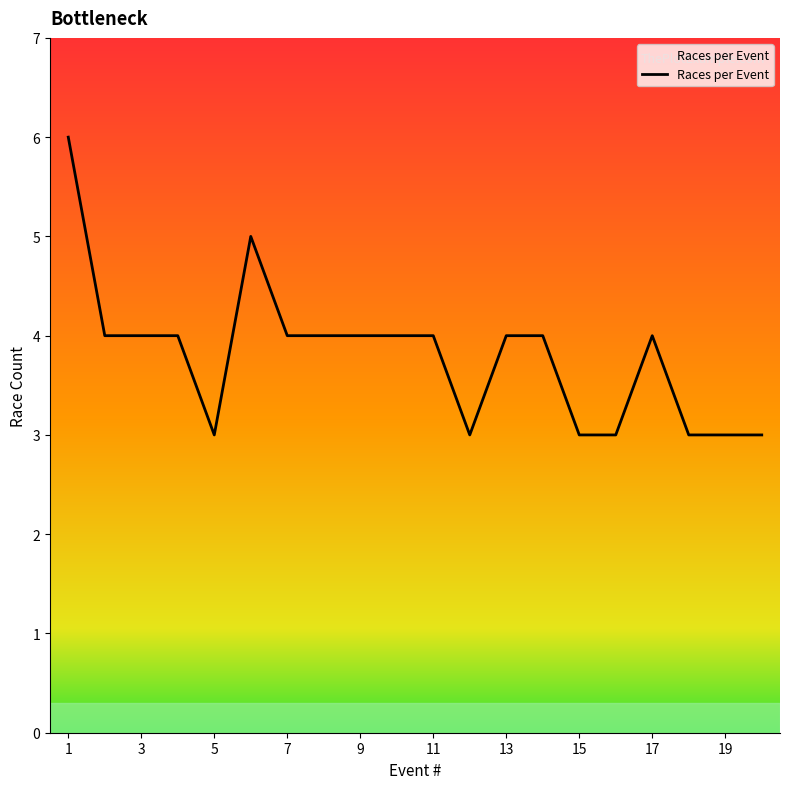

What is the minimum value shown in the chart?

3